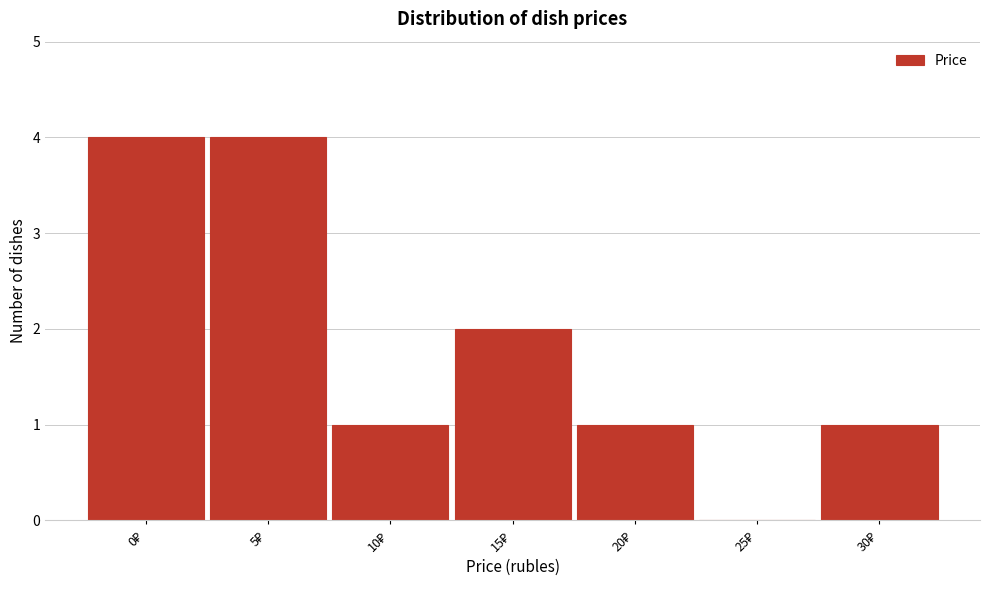

What is the greatest value displayed?

4